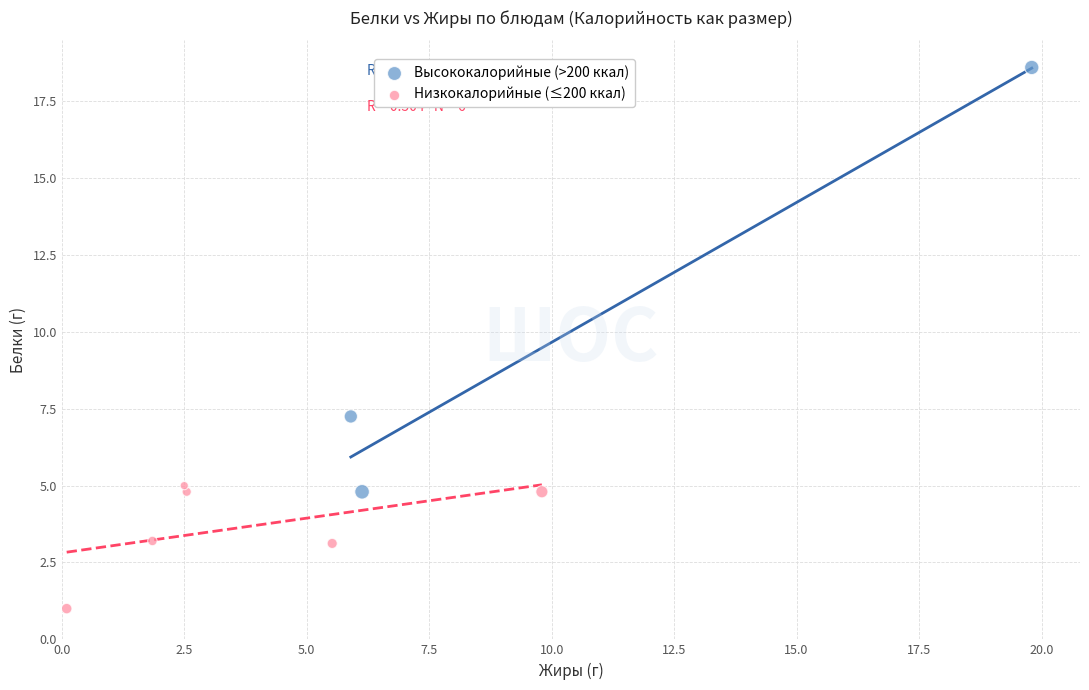

Which series reaches the maximum Y coordinate?

Высококалорийные (>200 ккал)